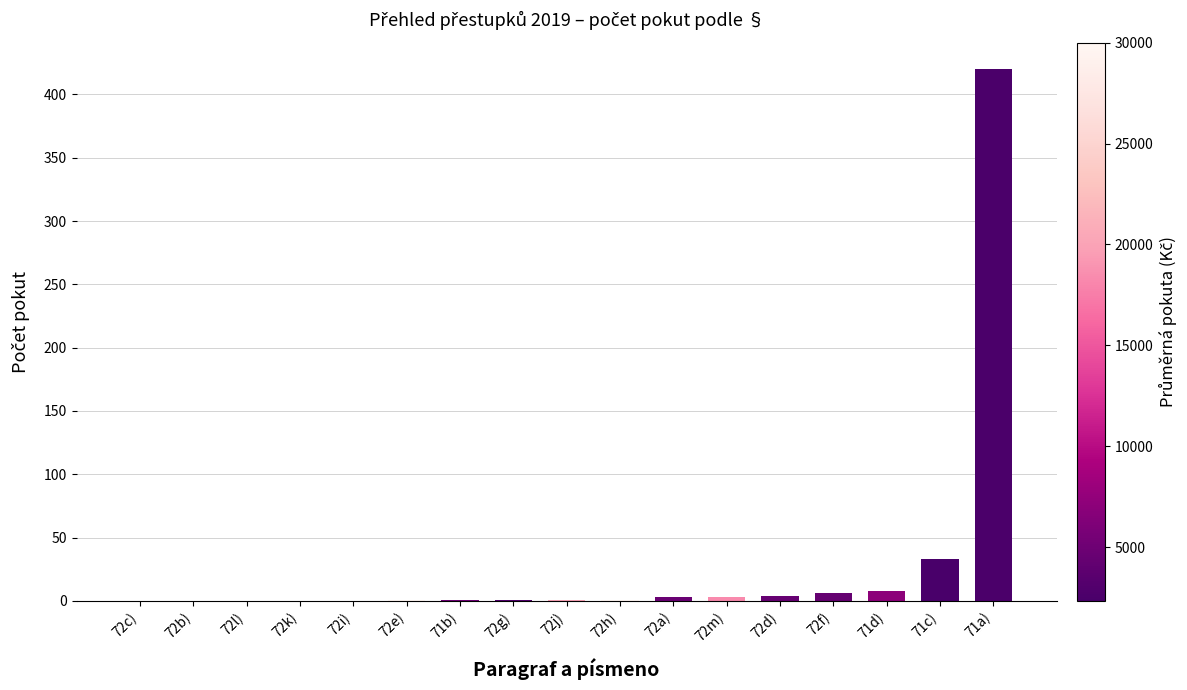

Approximately how many times larger is the value at 72a) compared to 72f)?

0.5